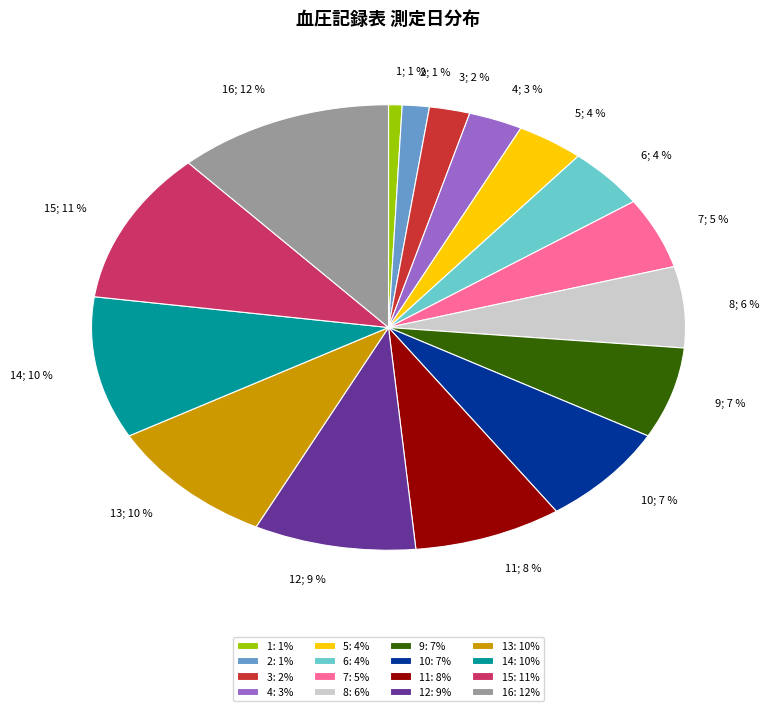

What percentage is the 15: 11% slice, to the nearest percent?

11%